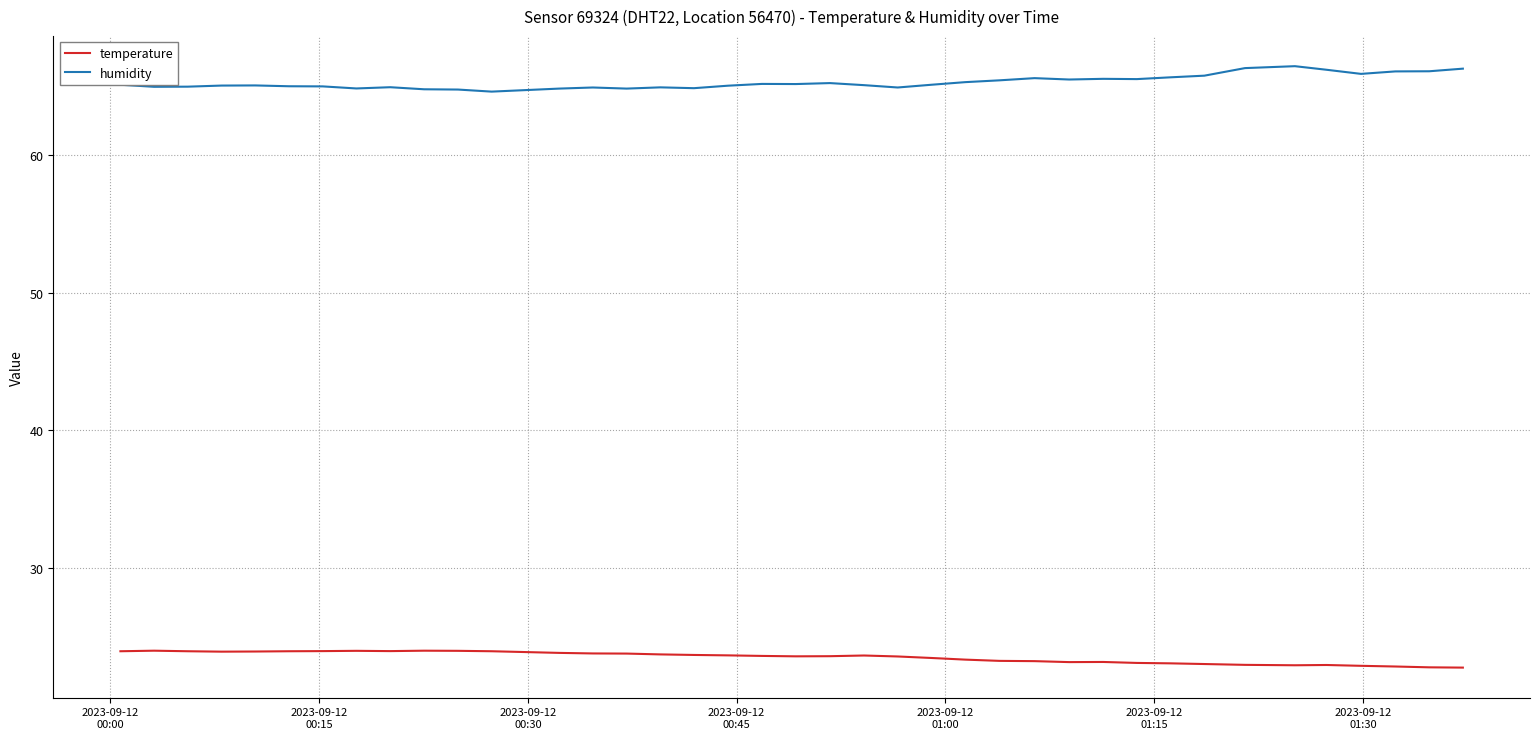

What is the lowest value of the humidity series?

64.6